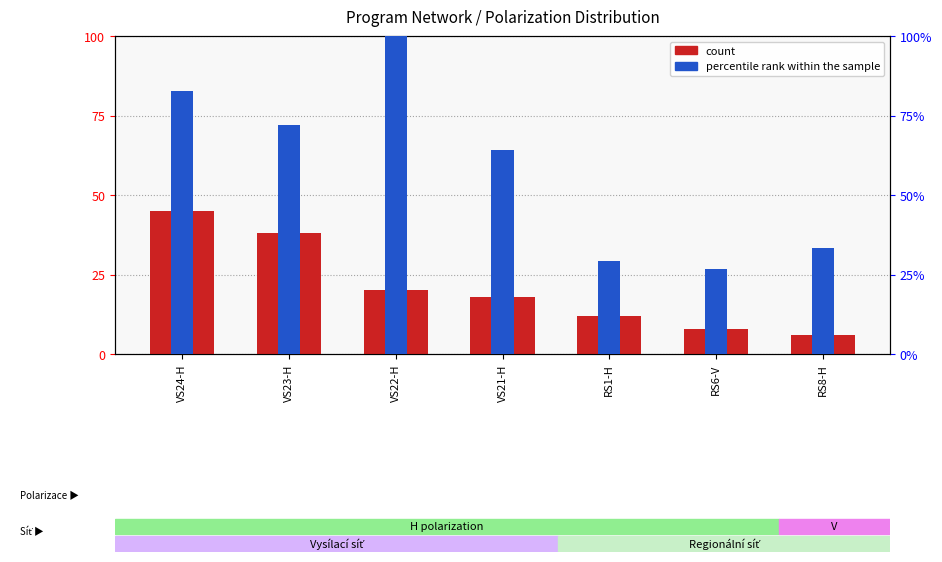

What is the label of the 4th bar from the right?

VS21-H